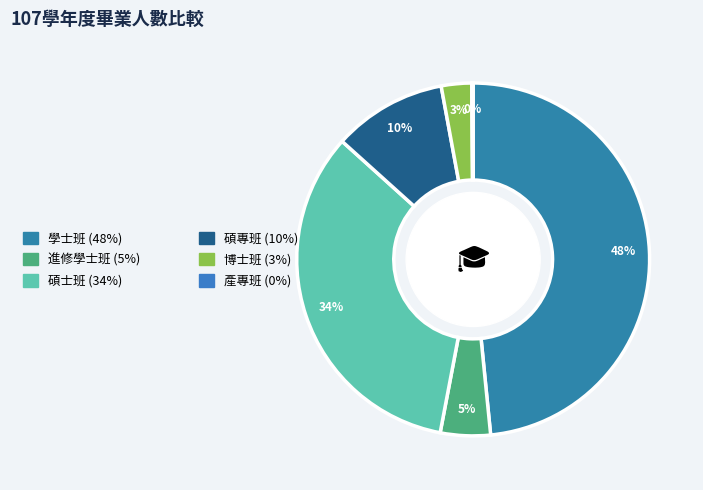

Rank the categories by value from lowest to highest.

產專班, 博士班, 進修學士班, 碩專班, 碩士班, 學士班